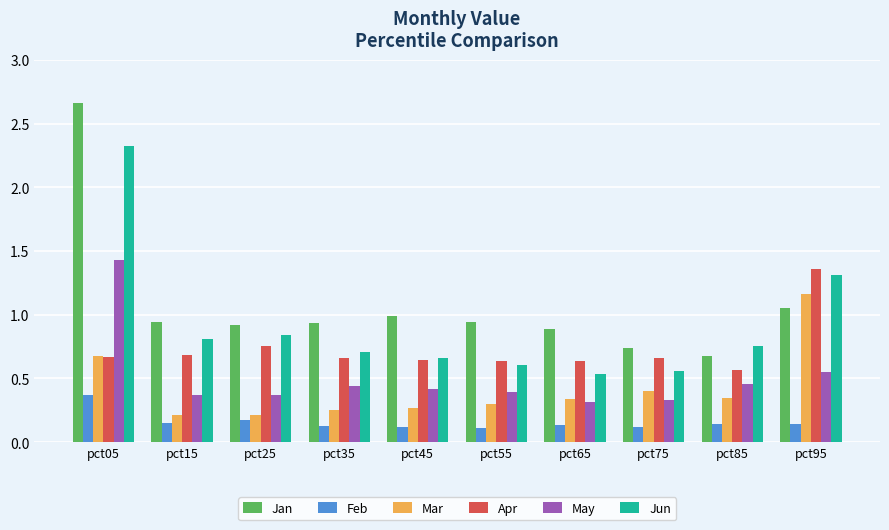

At pct15, list the series in order from smallest to largest.

Feb, Mar, May, Apr, Jun, Jan